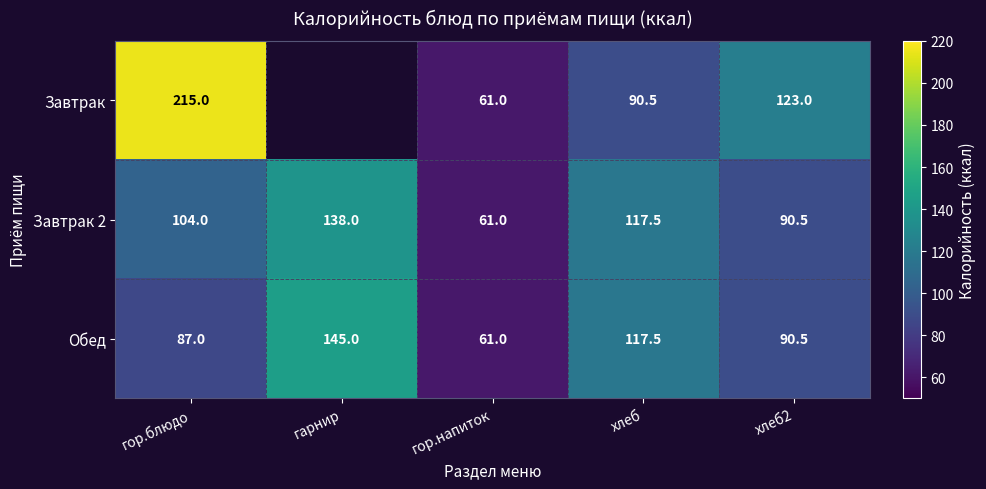

Rank the categories by Обед value from lowest to highest.

гор.напиток, гор.блюдо, хлеб2, хлеб, гарнир